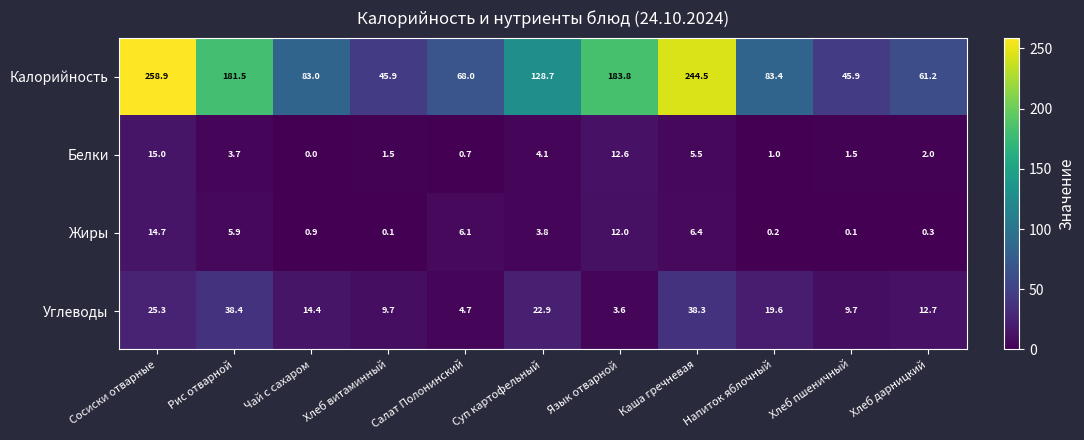

The value of Углеводы at Язык отварной is 0.8. True or false?

False